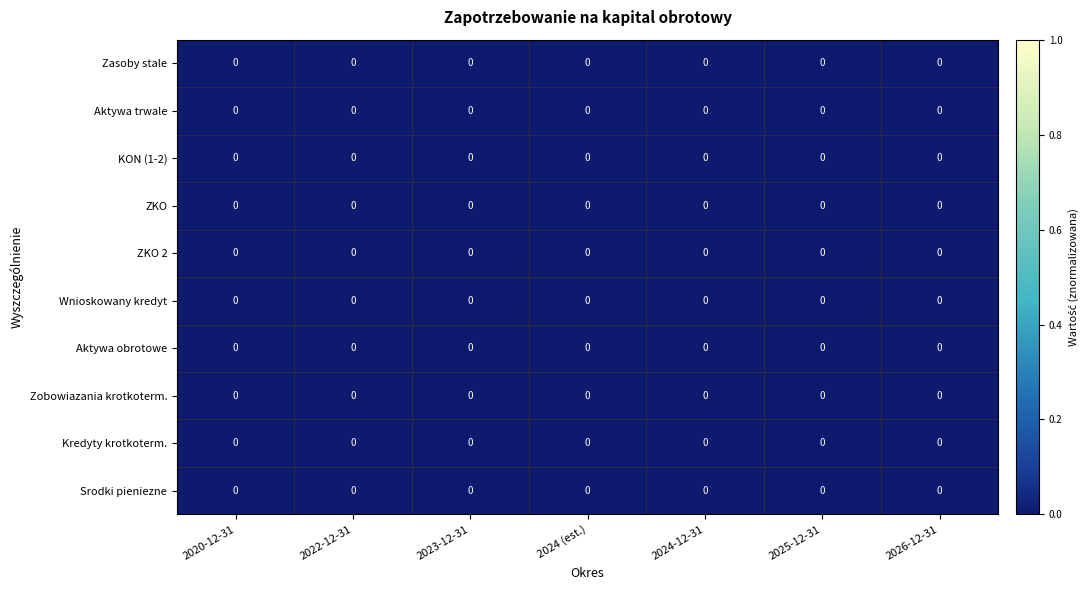

Between 2020-12-31 and 2022-12-31, which is larger?

2020-12-31